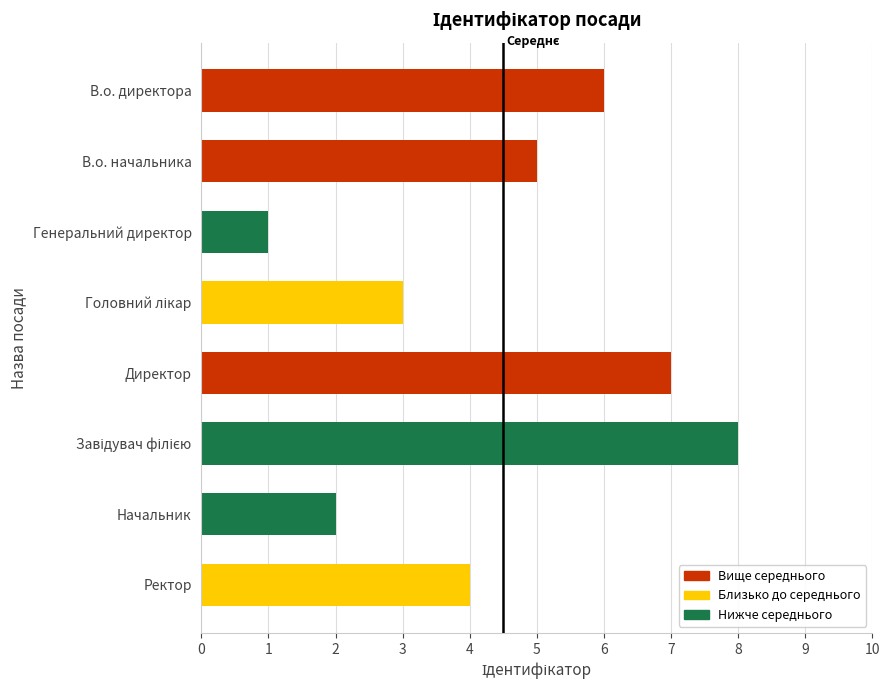

True or false: the data shows 5 at В.о. начальника.

True